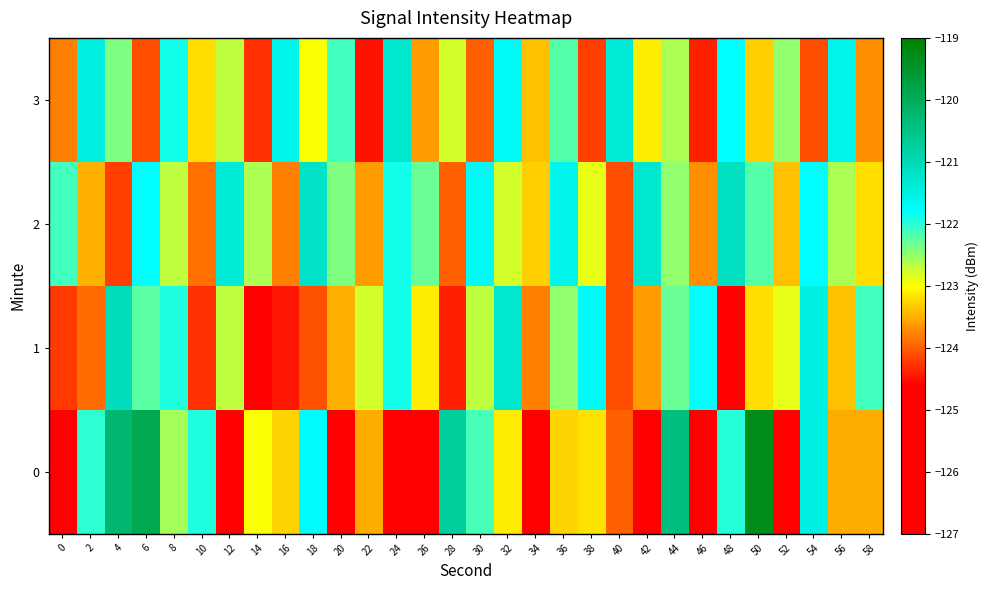

Rank the series at 28 from lowest to highest value.

1, 2, 3, 0